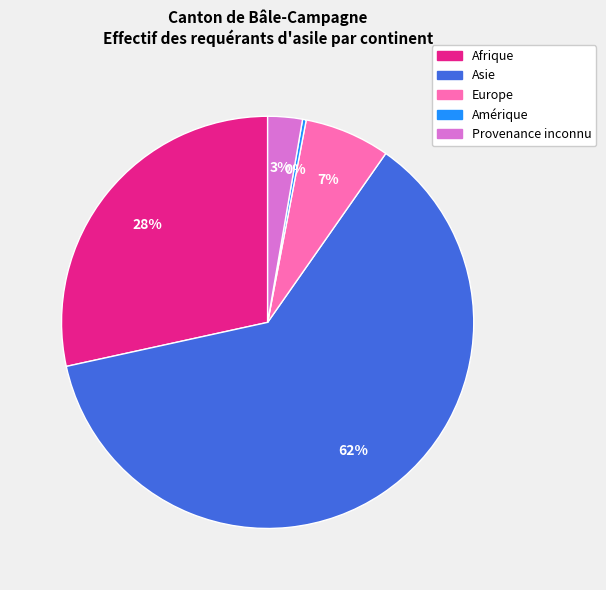

Which slice is the smallest?

Amérique